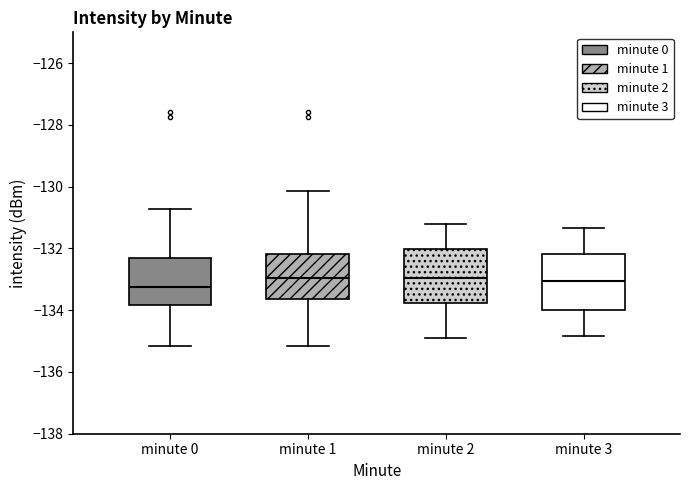

Reading left to right, transcribe this box plot: for each box, give where its median line is, the range the box spans, and where its two whiskers end, as read against the y-axis. The values are not printed on the chart, so give them approximately, as read against the axis.

minute 0: median -133.2, box -133.8 to -132.2, whiskers -135.2 to -130.8
minute 1: median -133.0, box -133.6 to -132.2, whiskers -135.2 to -130.2
minute 2: median -133.0, box -133.8 to -132.0, whiskers -134.8 to -131.2
minute 3: median -133.0, box -134.0 to -132.2, whiskers -134.8 to -131.4